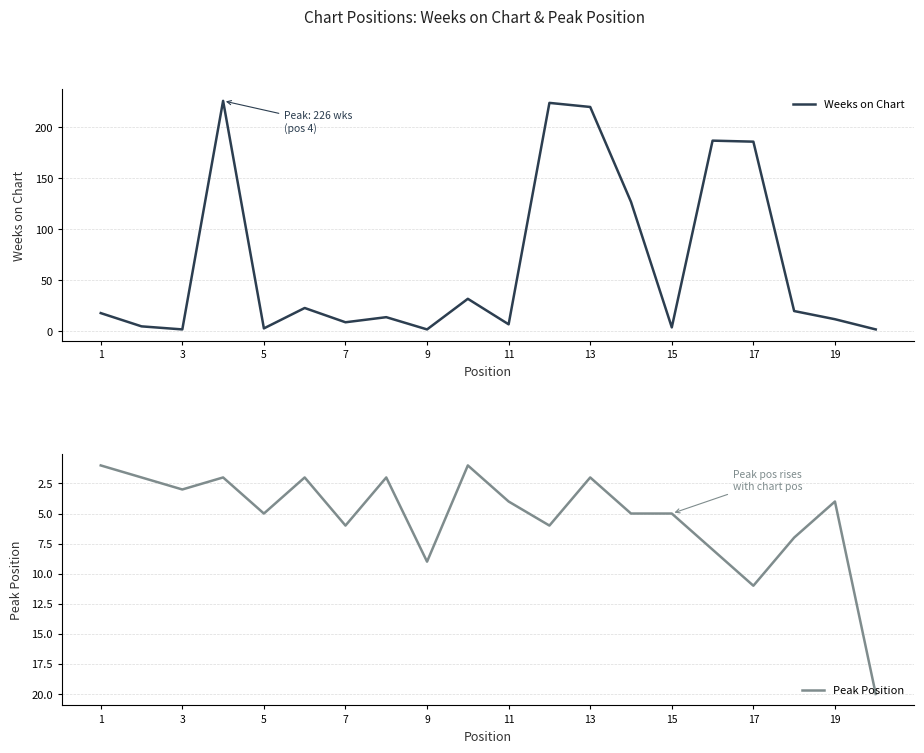

What are all the series names shown in the legend?

Weeks on Chart, Peak Position